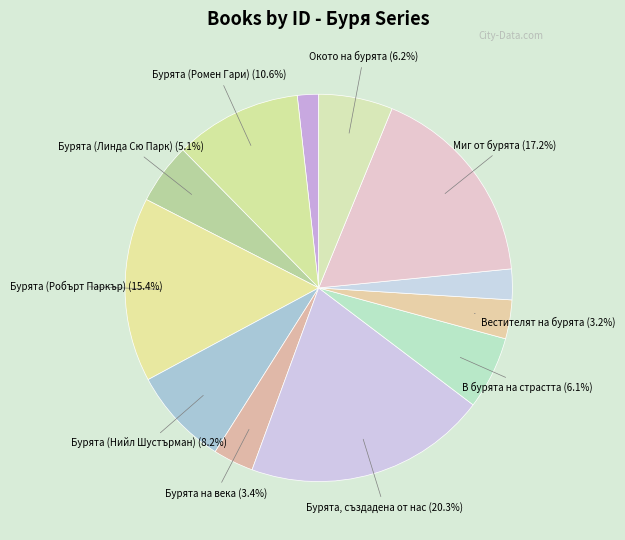

Which slice is the largest?

Бурята, създадена от нас